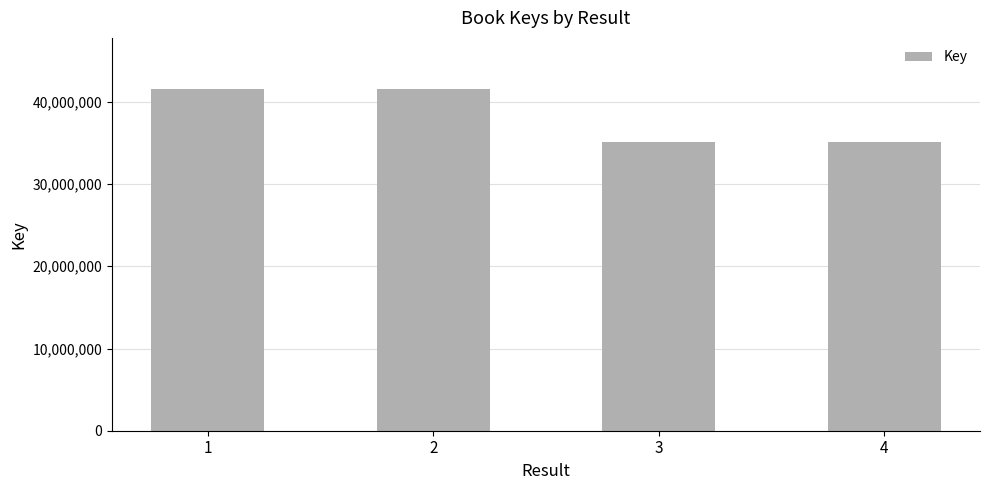

How many bars are there in total?

4